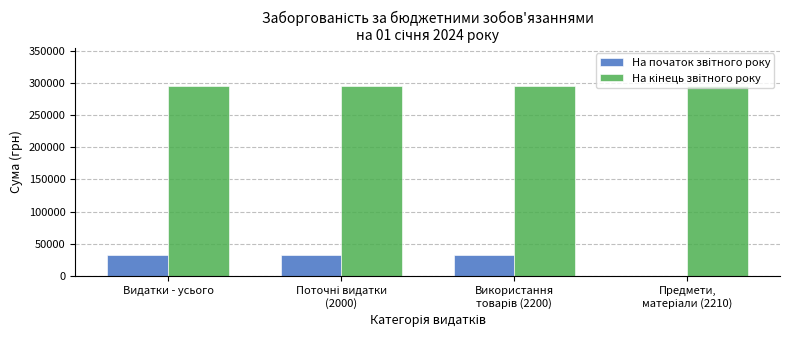

What is the total value across all series at Видатки - усього?

327440